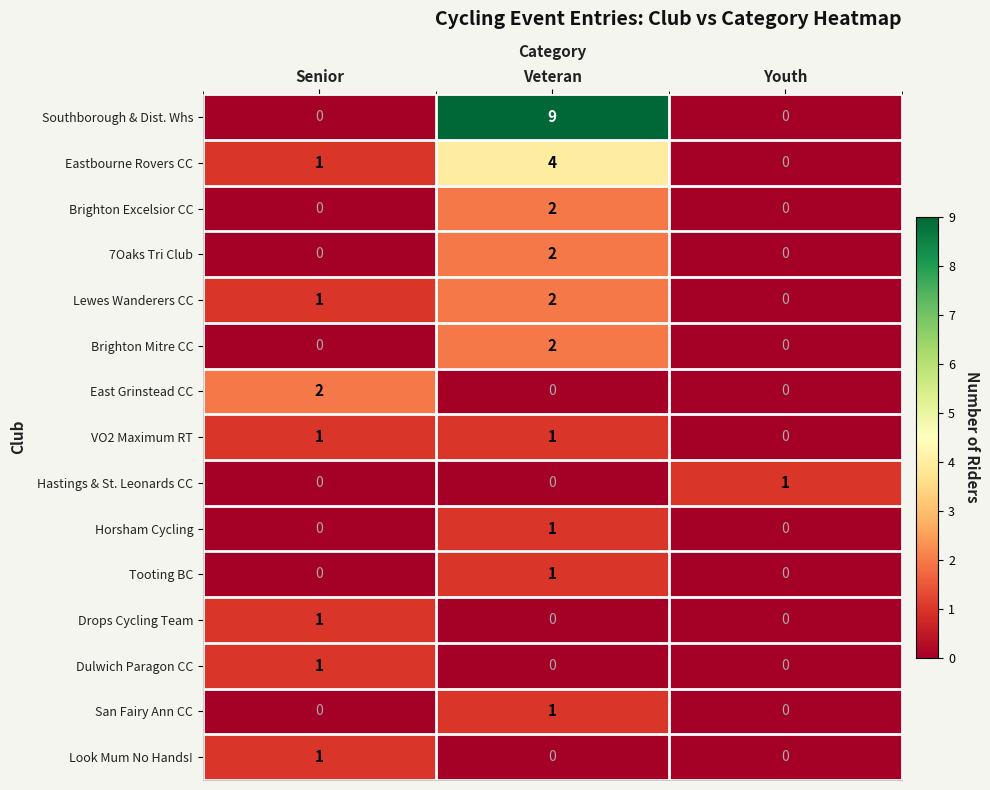

True or false: Eastbourne Rovers CC has a value of -2 at Youth.

False